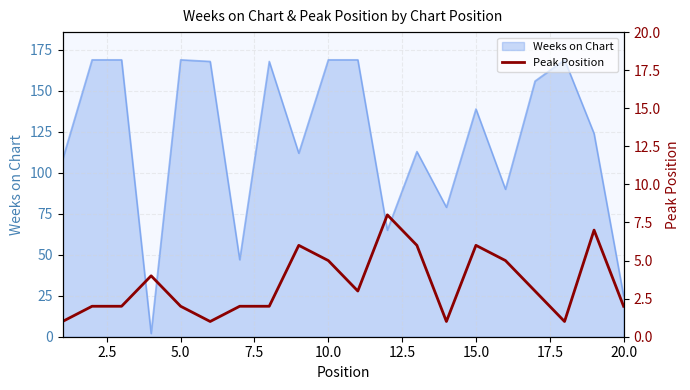

What is the smallest value displayed?

1